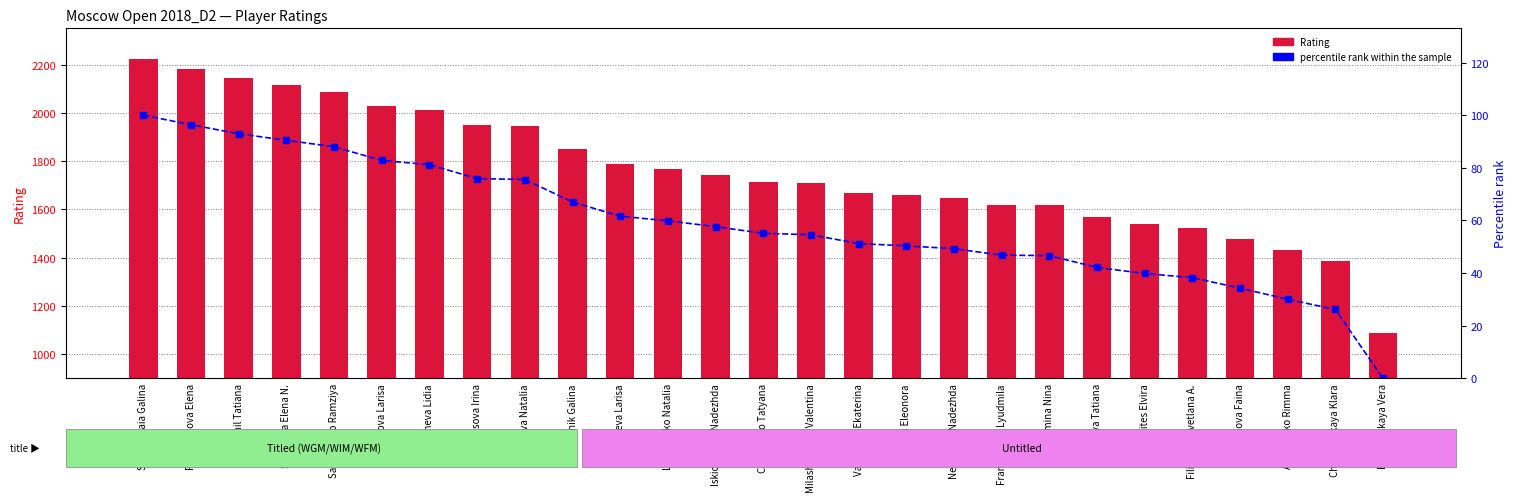

Rank the categories by Rating value from lowest to highest.

Berezovskaya Vera, Cherniavskaya Klara, Artemenko Rimma, Stepanova Faina, Filippova Svetlana A., Urbanaites Elvira, Shmyreva Tatiana, Klimina Nina, Frantsuzova Lyudmila, Neuymina Nadezhda, Sprints Eleonora, Vasiukova Ekaterina, Milashevskaja Valentina, Chernenko Tatyana, Iskichekova Nadezhda, Lisachenko Natalia, Butneva Larisa, Melnik Galina, Beliaeva Natalia, Khramtsova Irina, Malinicheva Lidia, Khropova Larisa, Samusenko Ramziya, Sazonova Elena N., Bogumil Tatiana, Fatalibekova Elena, Strutinskaia Galina